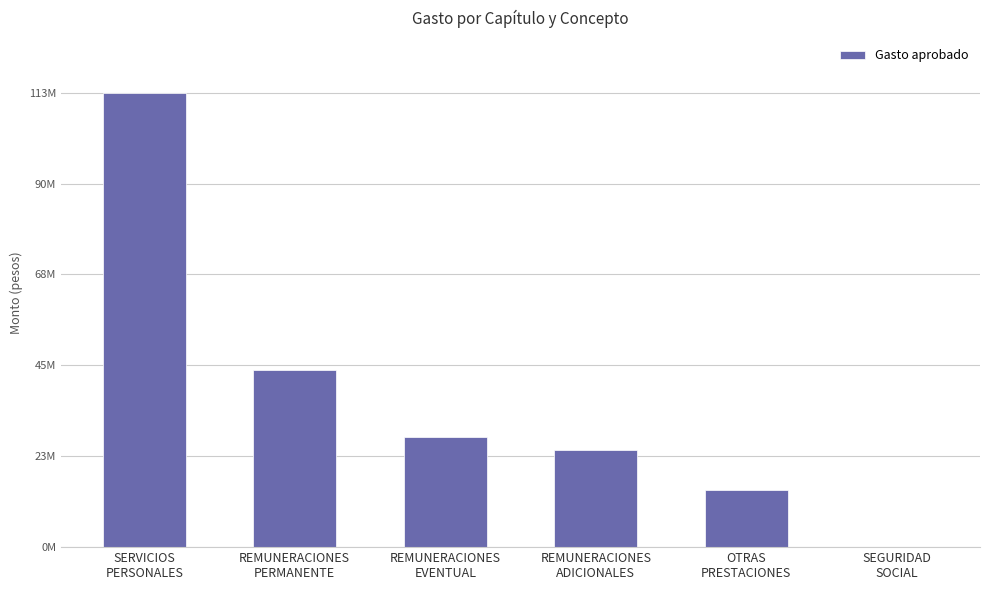

The chart shows a value of 27357575 at REMUNERACIONES
EVENTUAL. True or false?

True